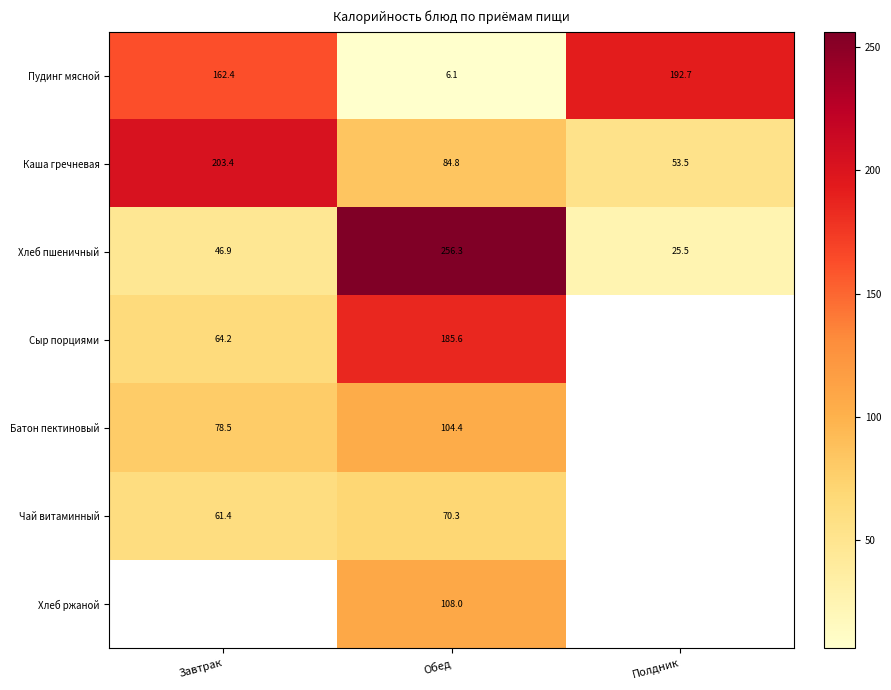

The Батон пектиновый series shows 54.0 at Завтрак. True or false?

False